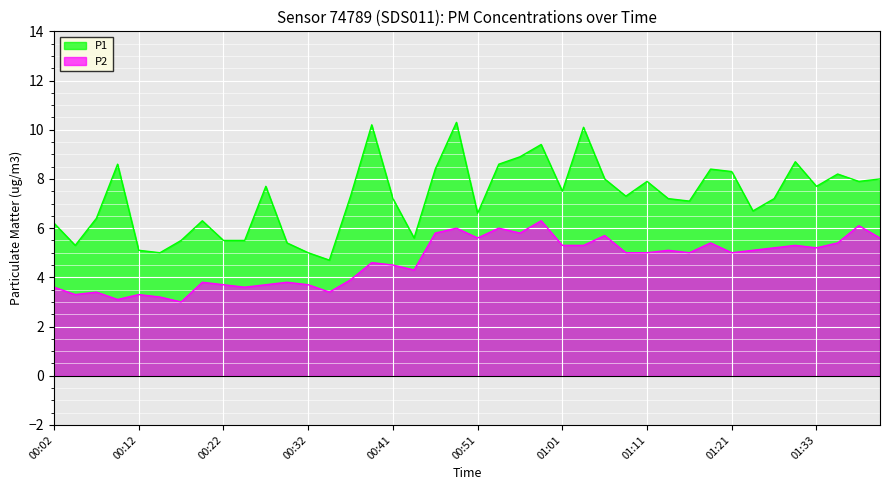

What is the total value across all series at 00:07?

9.8